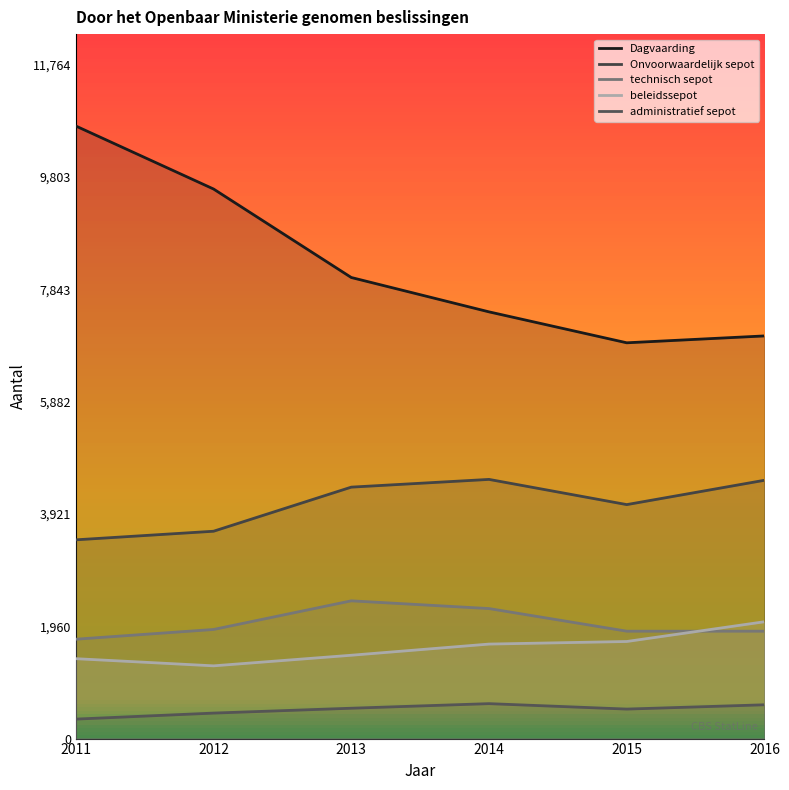

Count the number of categories in the chart.

6